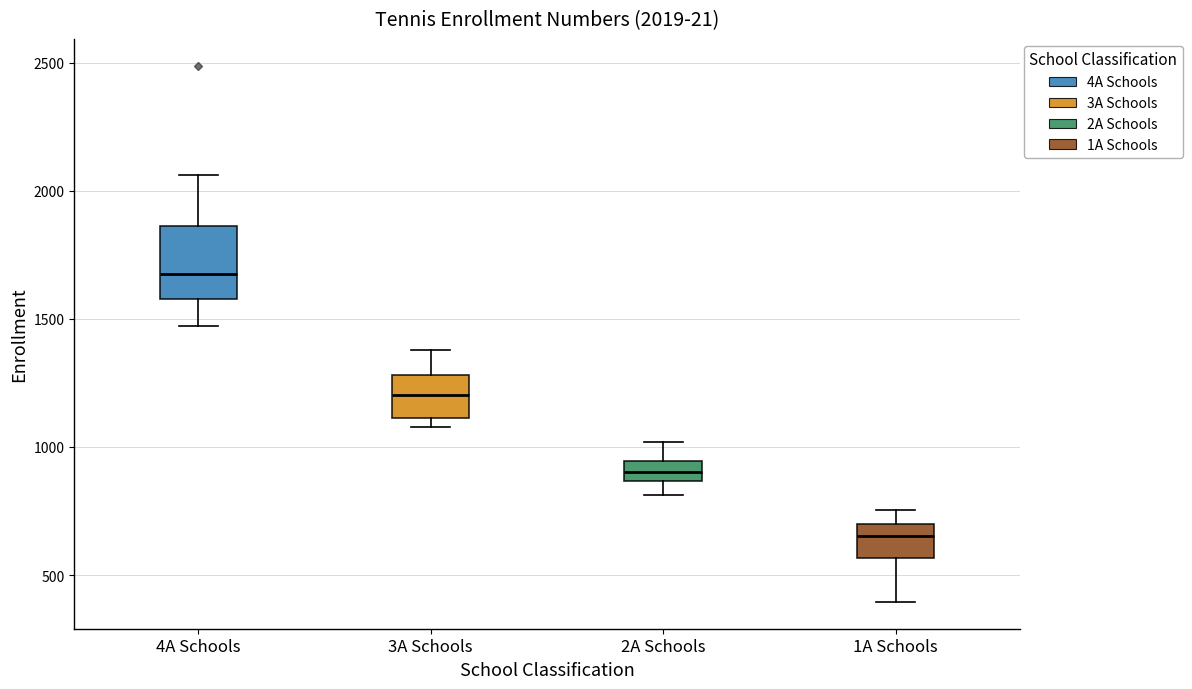

Comparing the boxes themselves (not the whiskers), which one is the tallest?

4A Schools